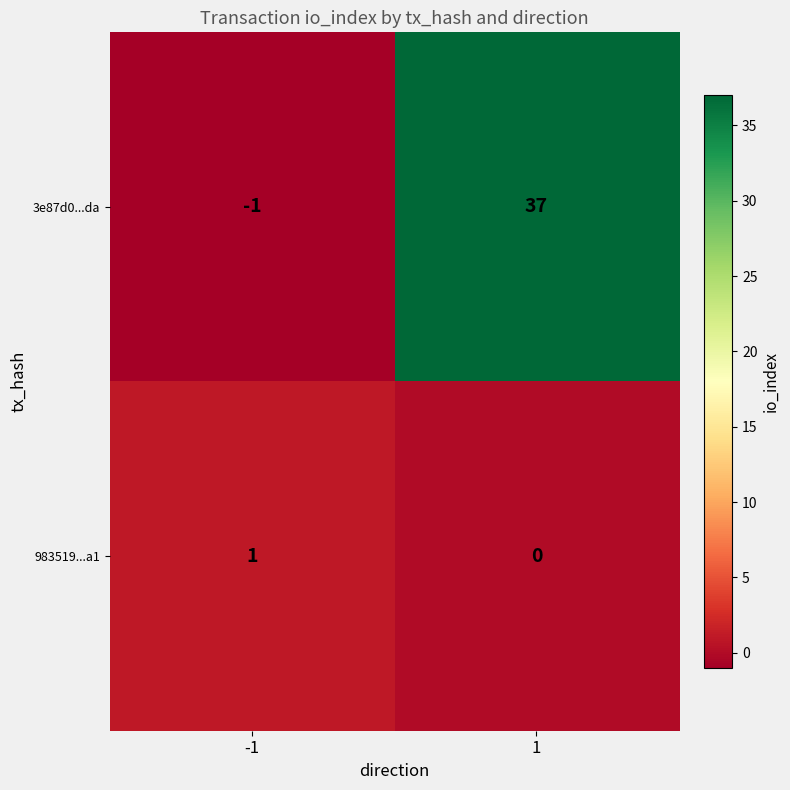

Which series has the largest range (max minus min)?

3e87d0...da